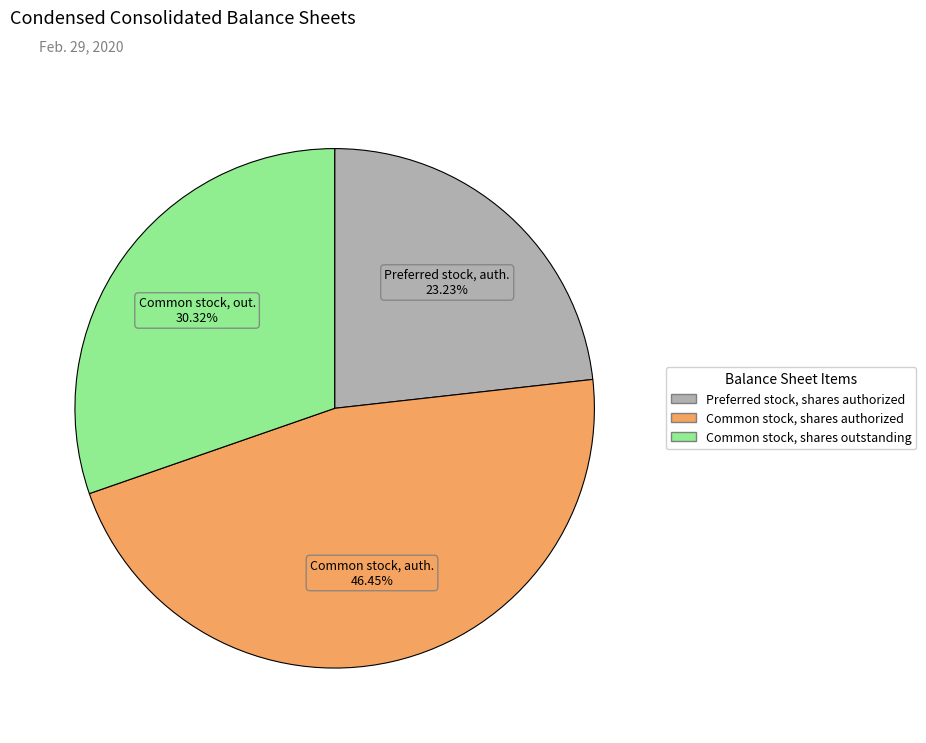

What is the ratio of the value at Common stock, shares outstanding to the value at Common stock, shares authorized?

0.7